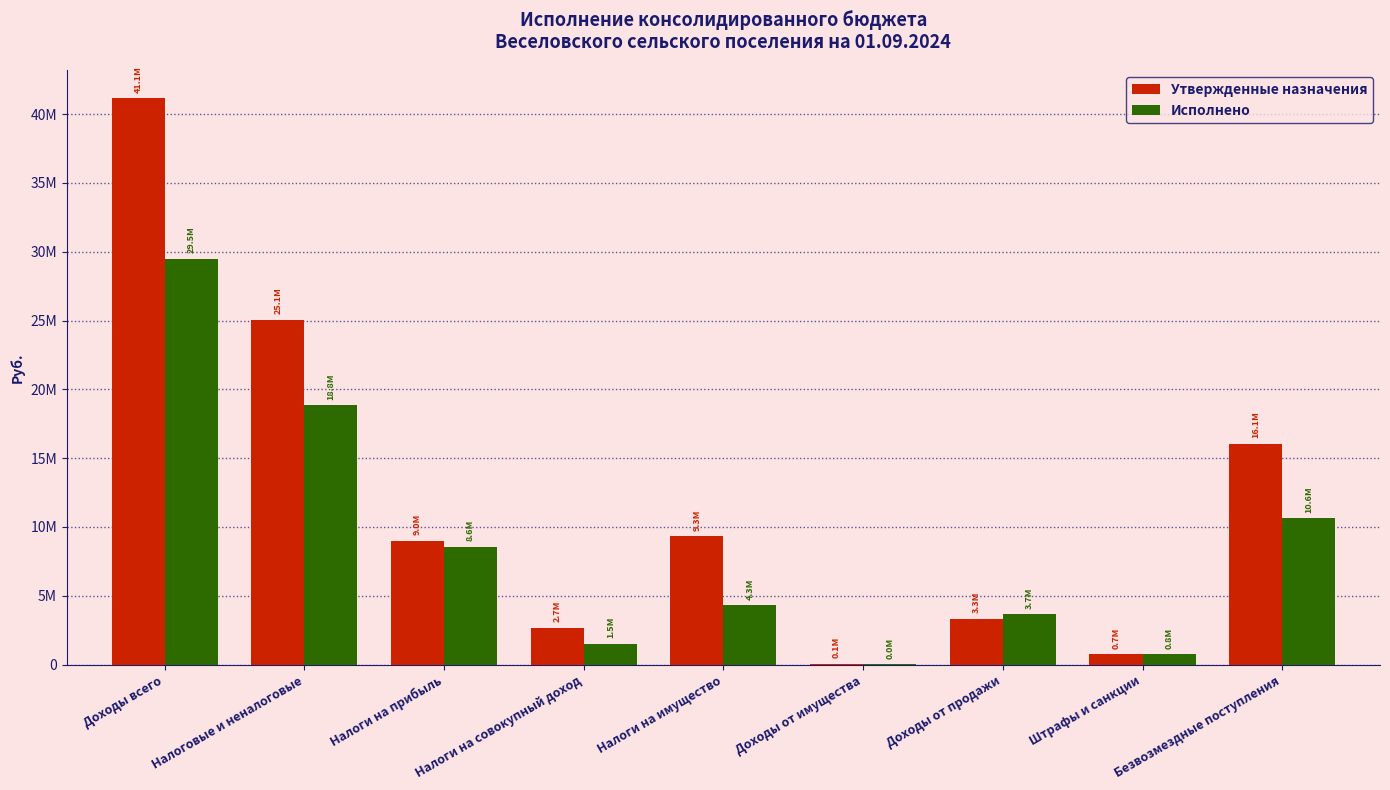

What are all the series names shown in the legend?

Утвержденные назначения, Исполнено